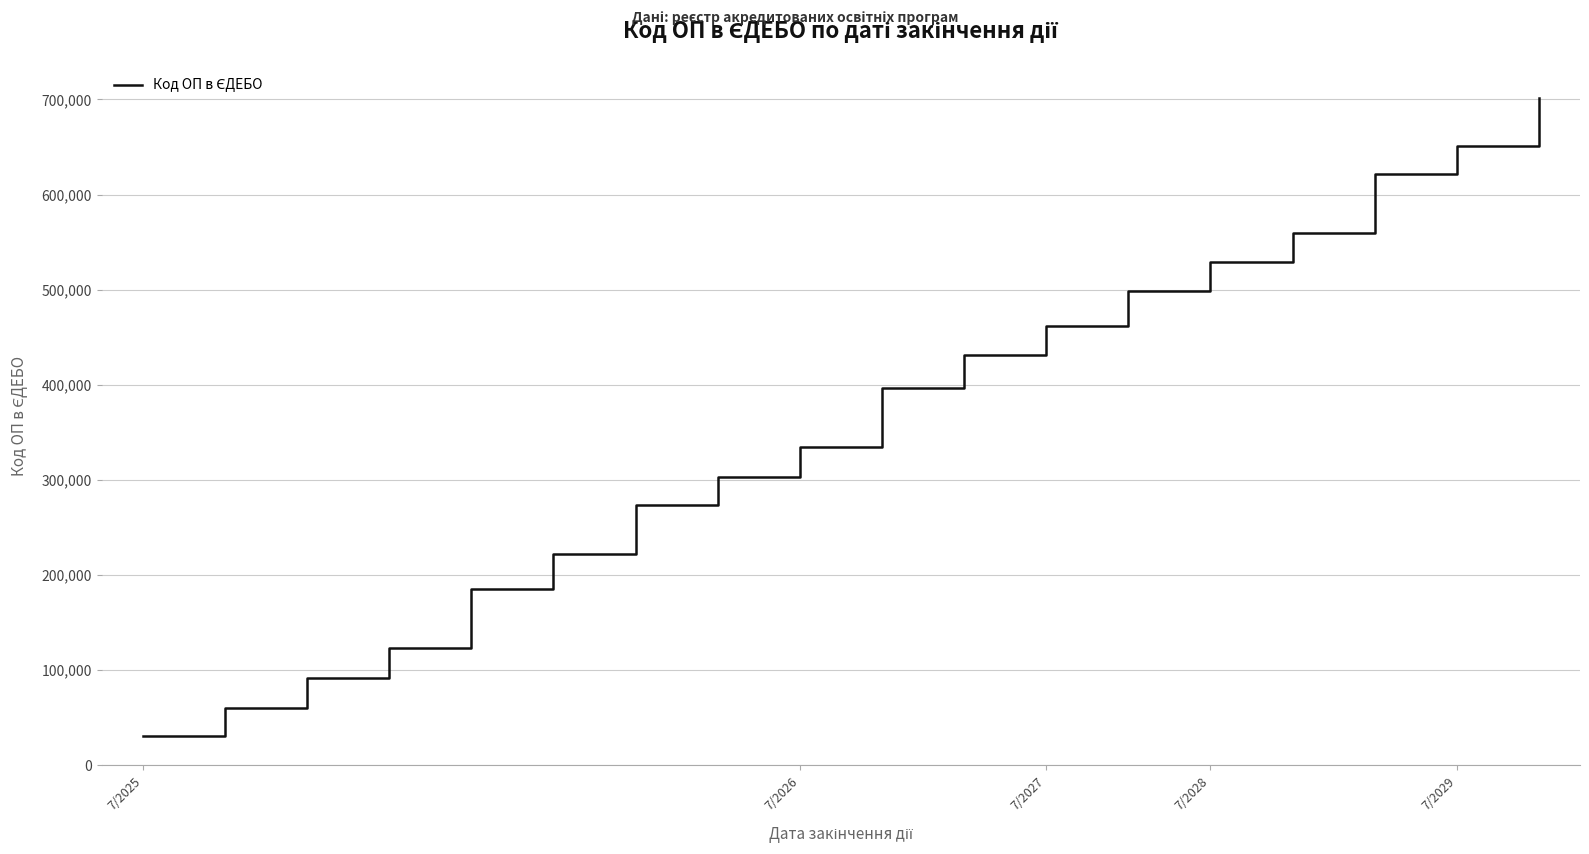

What is the difference between the maximum and second lowest values?

641123